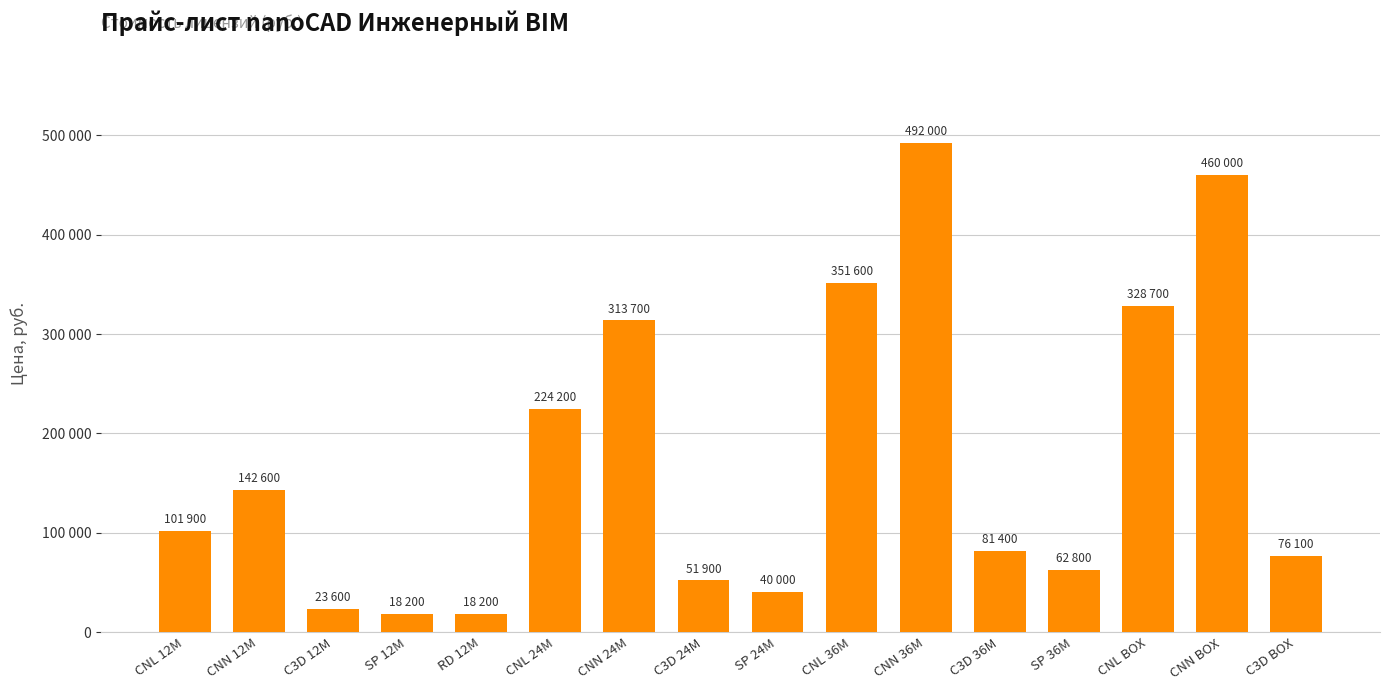

What position from the right is C3D BOX?

1